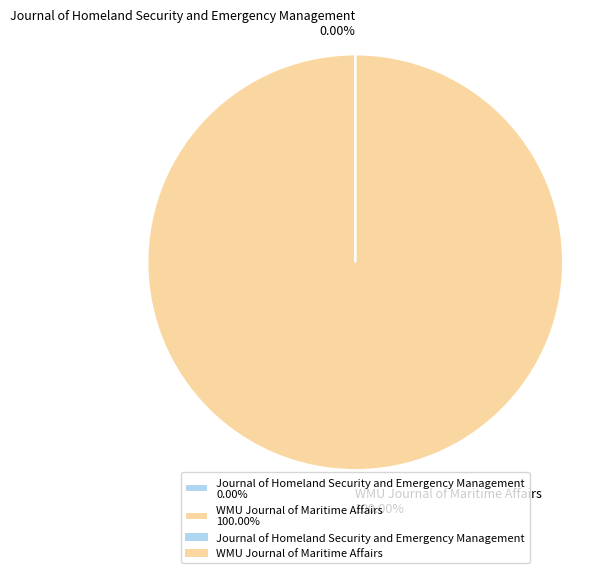

Is there any slice that represents more than half of the pie?

Yes